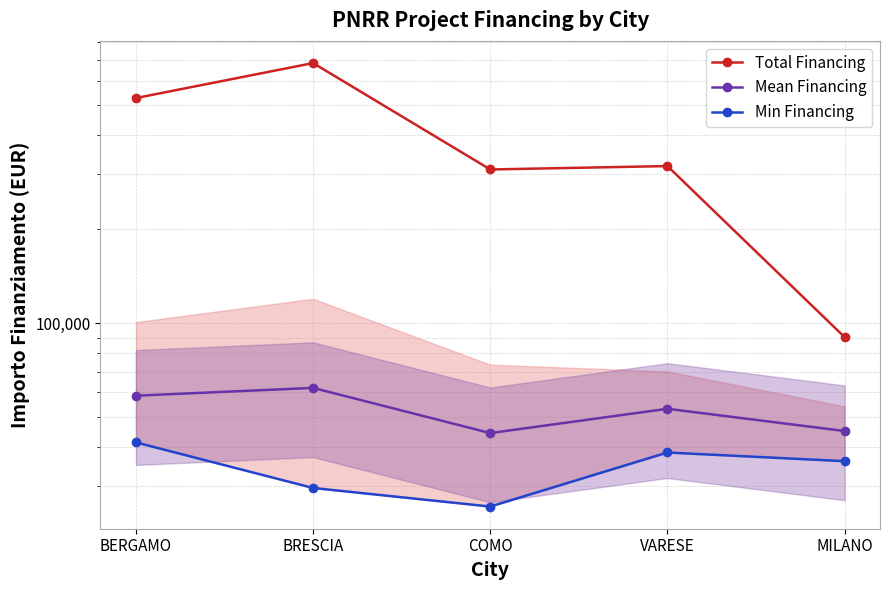

True or false: Min Financing has more than 1 points higher than both neighbors.

False